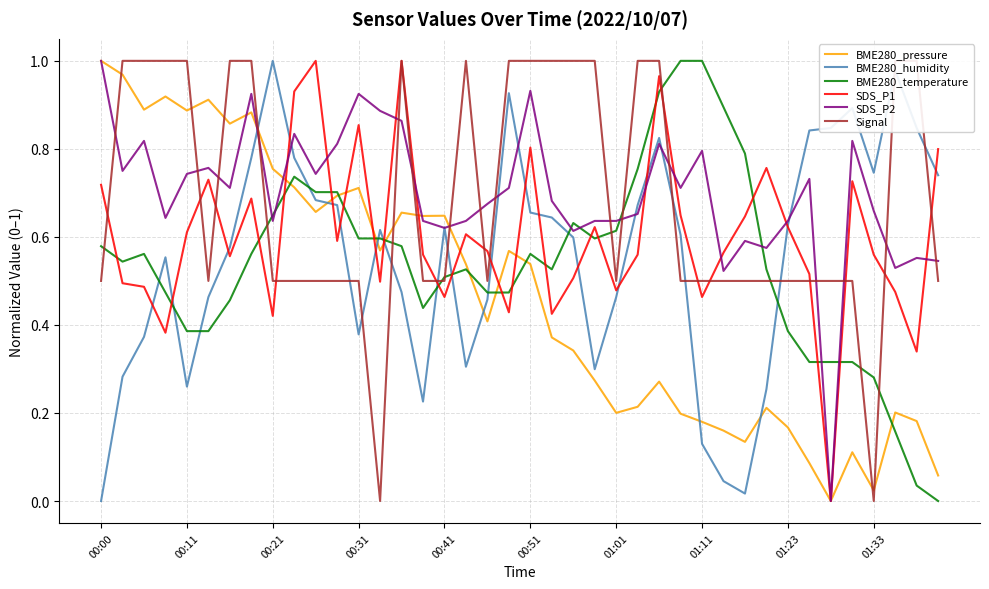

True or false: BME280_temperature and SDS_P2 intersect in this chart.

True